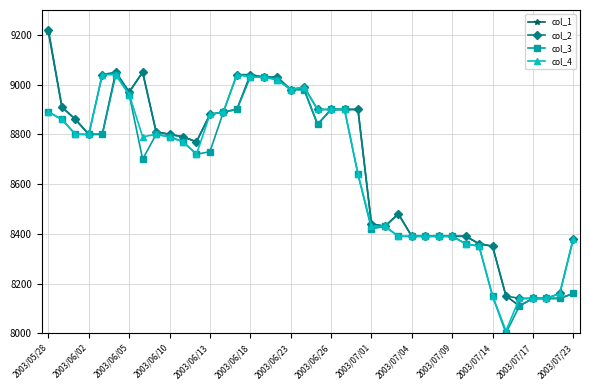

What is the difference between the maximum and minimum values in the col_1 series?

1100